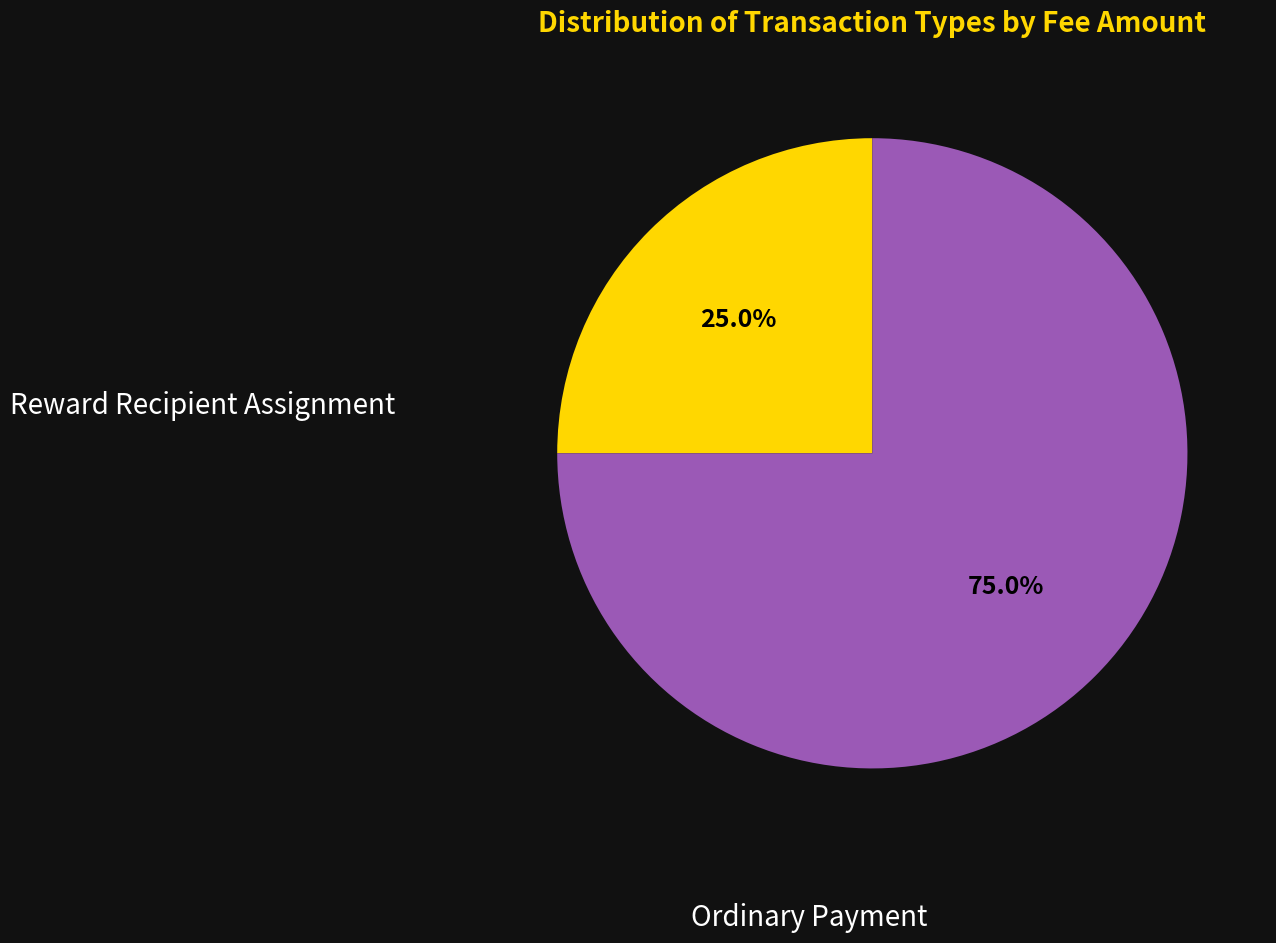

Is there a majority slice in this chart?

Yes